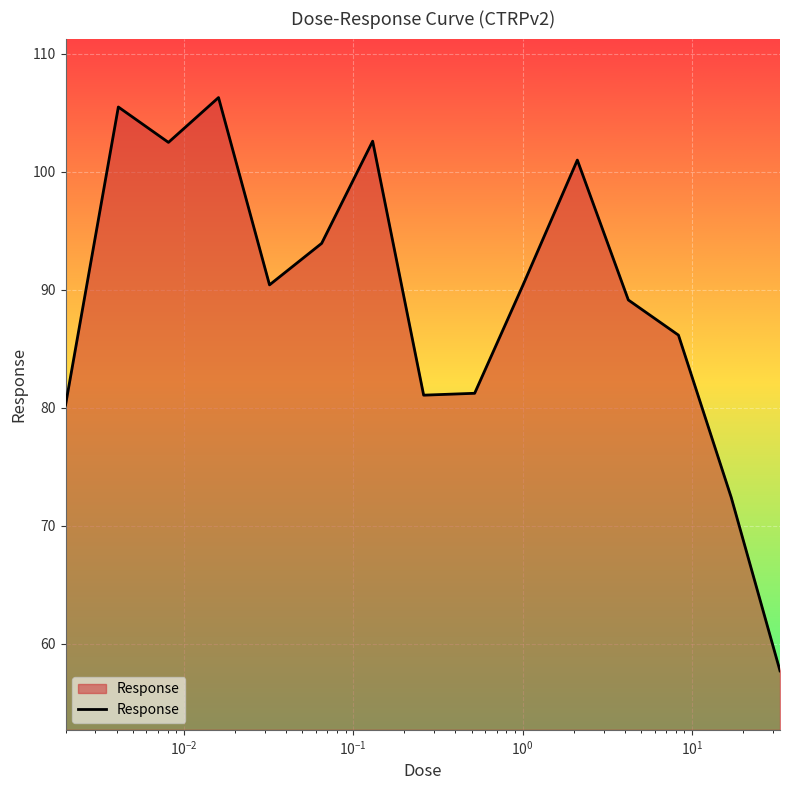

What is the difference between the maximum and minimum values?

48.6